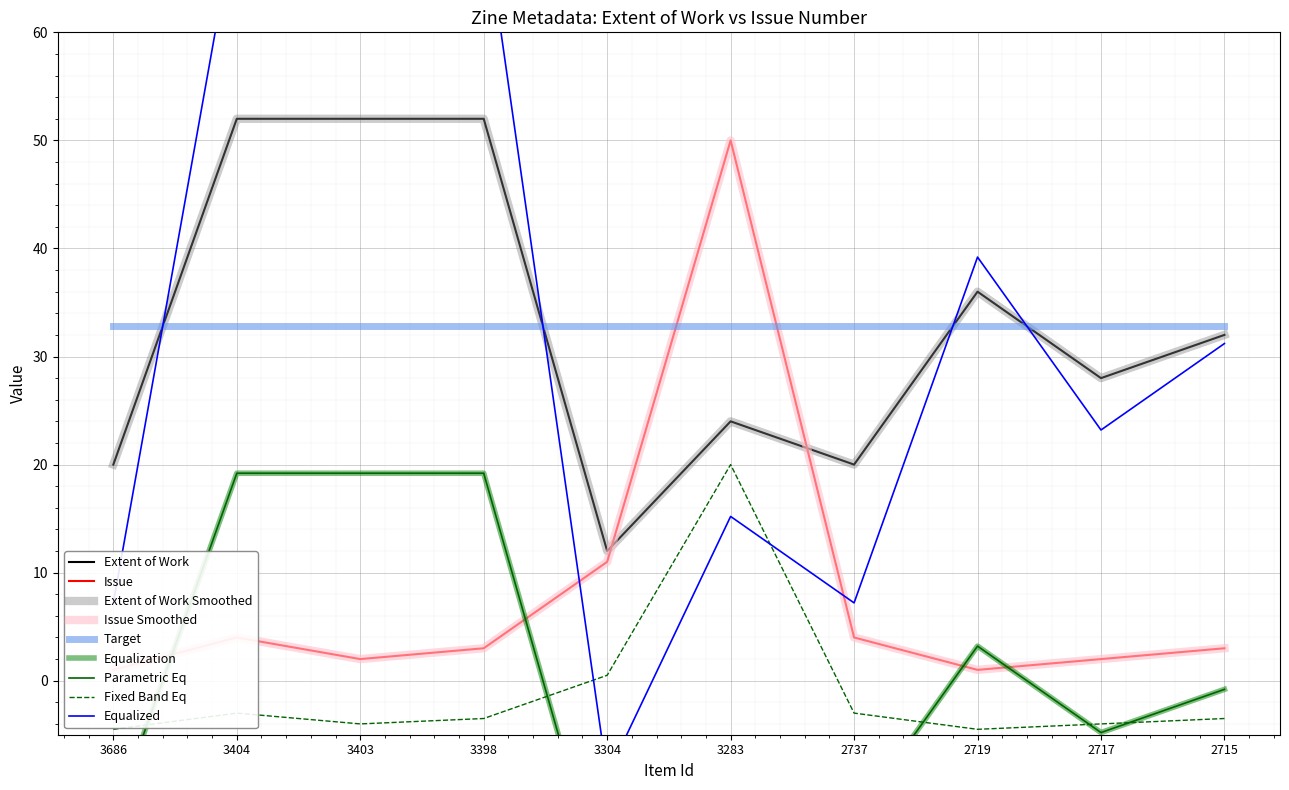

What is the value of the Issue point at the 7th from the left?

4